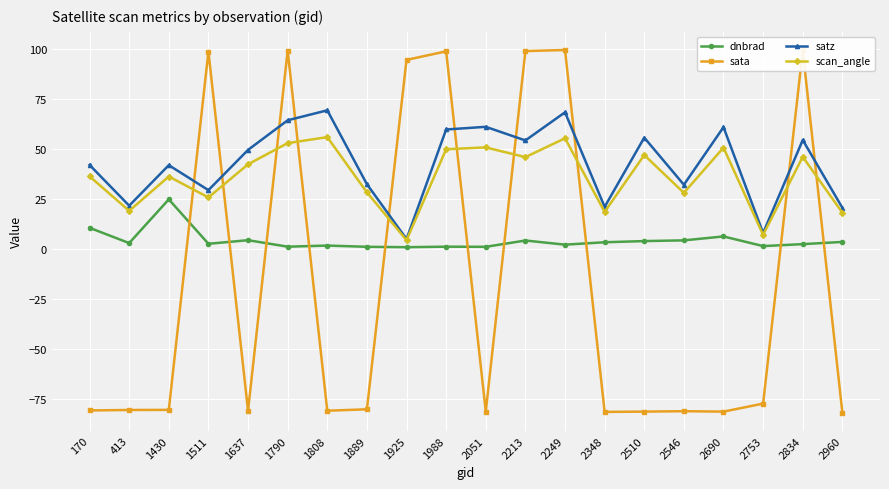

At which label does scan_angle reach its minimum?

1925